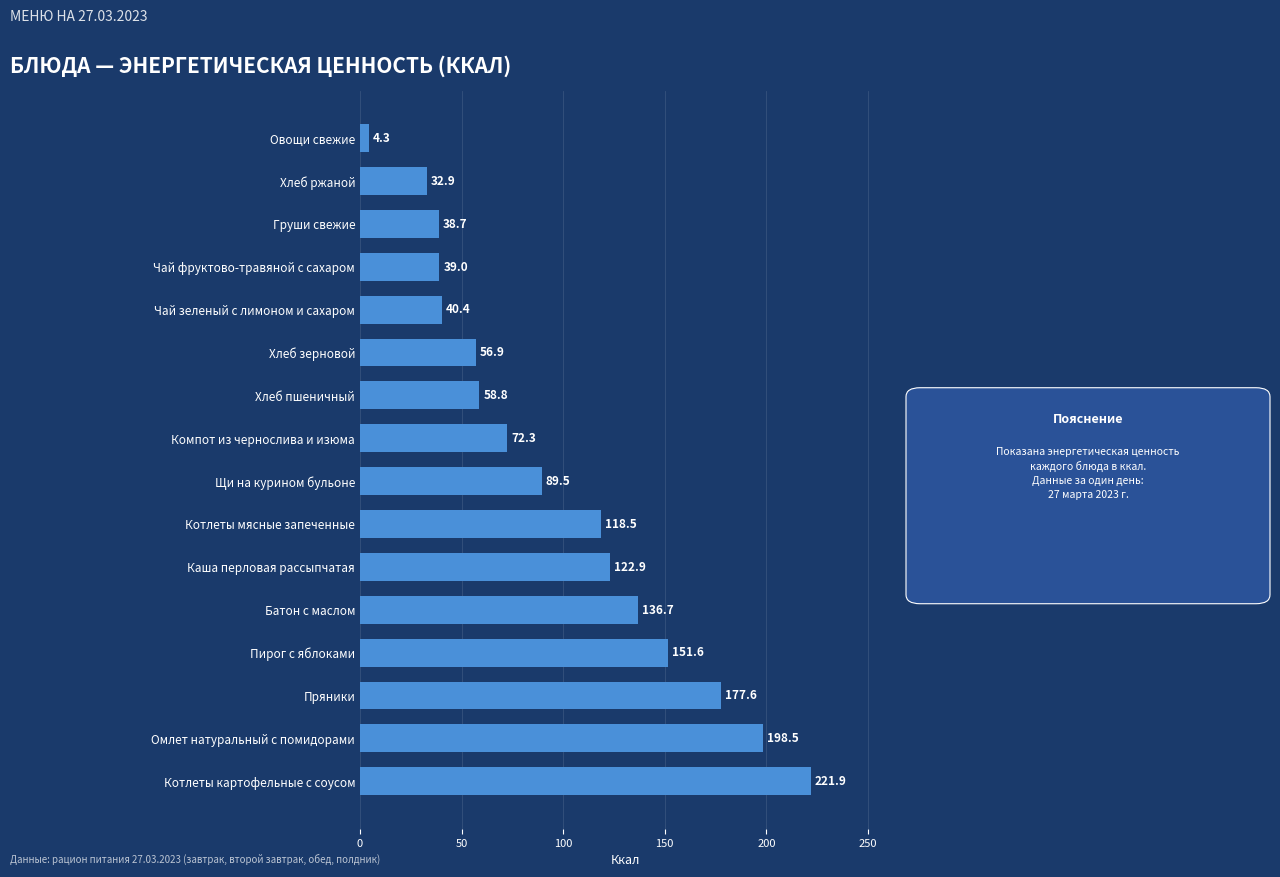

How many values exceed 89?

8